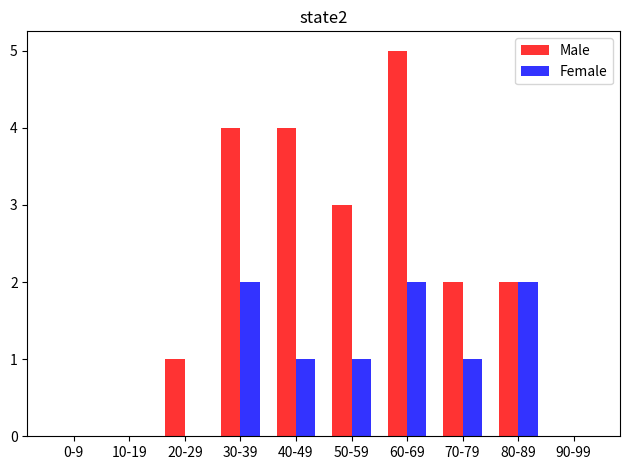

What is the greatest value displayed?

5